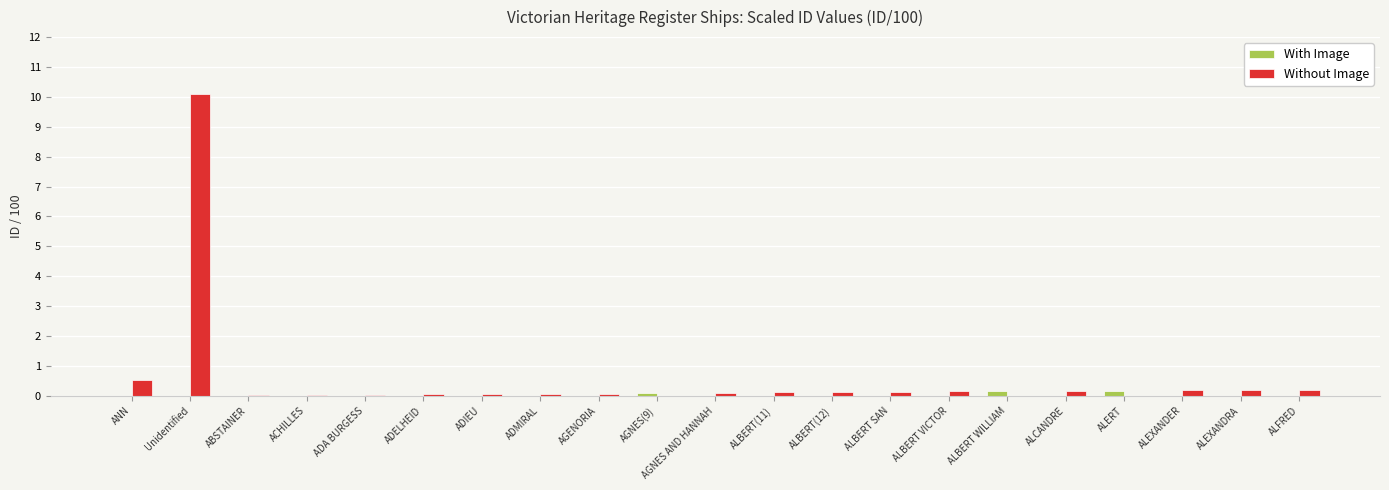

Which series changed the most between Unidentified and AGENORIA?

Without Image